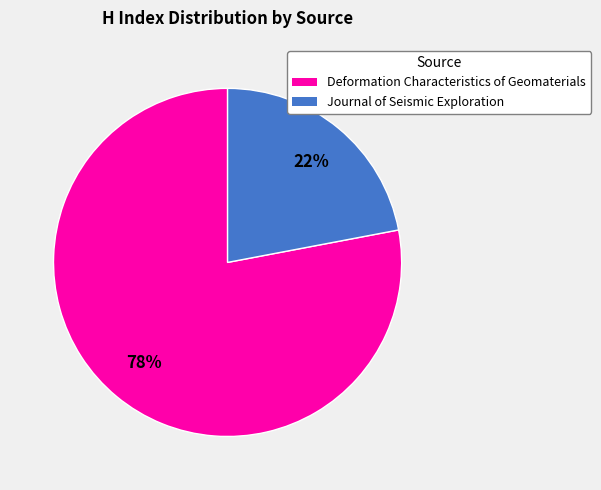

To the nearest percent, what is the combined percentage of Journal of Seismic Exploration and Deformation Characteristics of Geomaterials?

100%